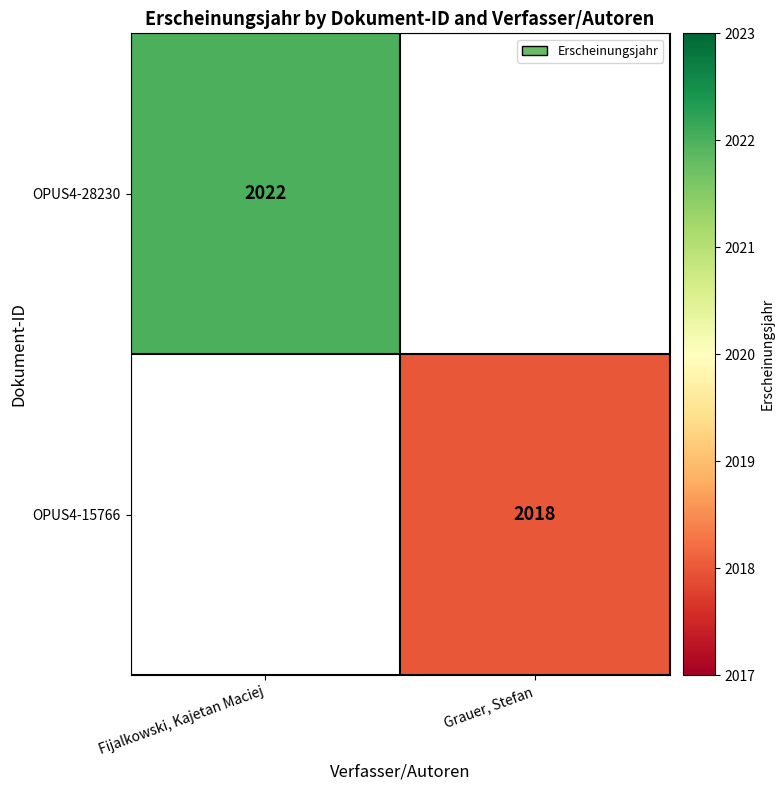

The OPUS4-28230 series shows 2022 at Fijalkowski, Kajetan Maciej. True or false?

True